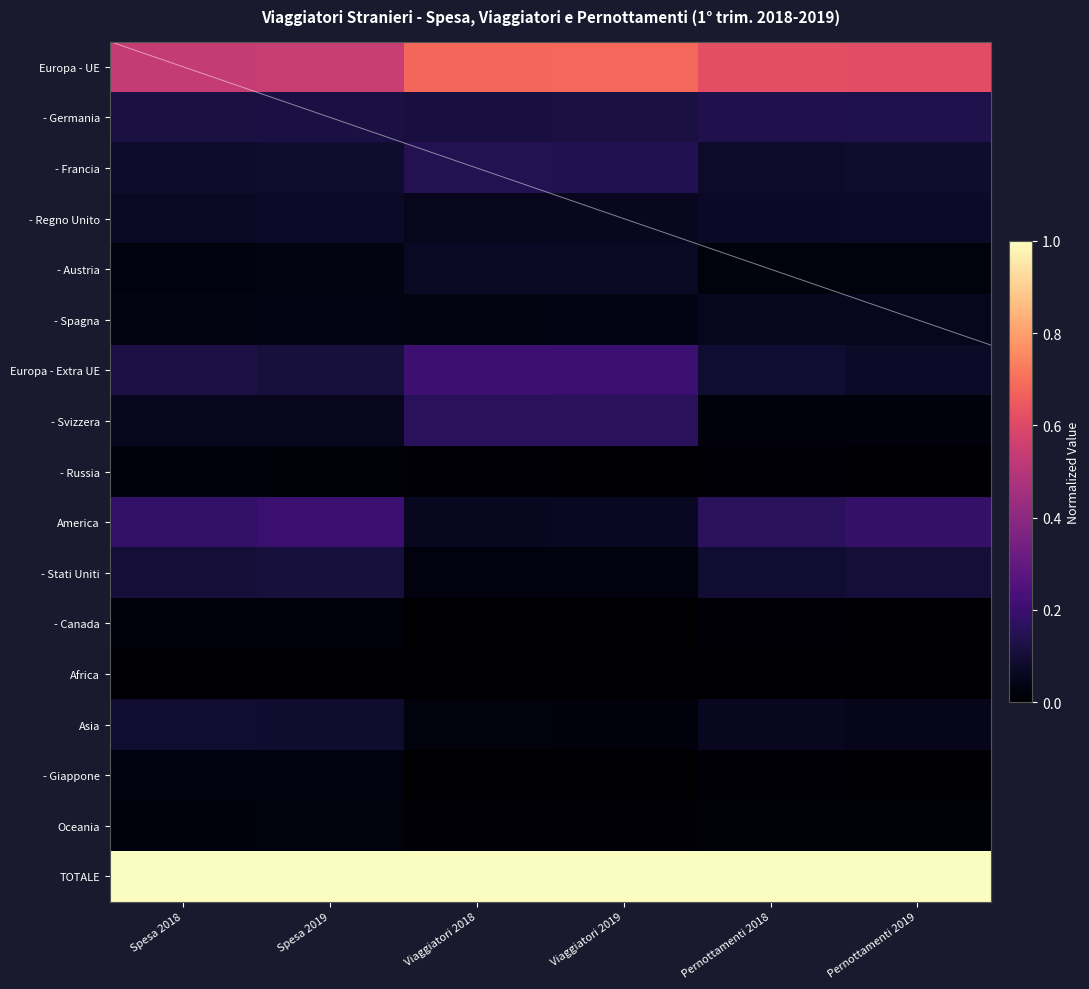

Count the number of categories in the chart.

6